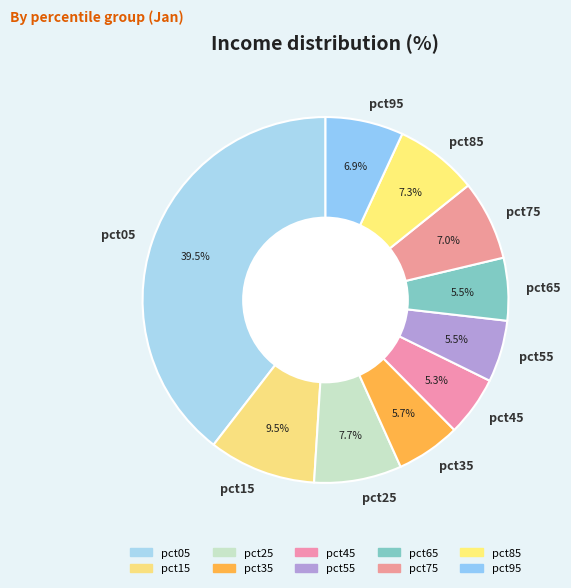

What percentage is NOT represented by pct05?

60.5%